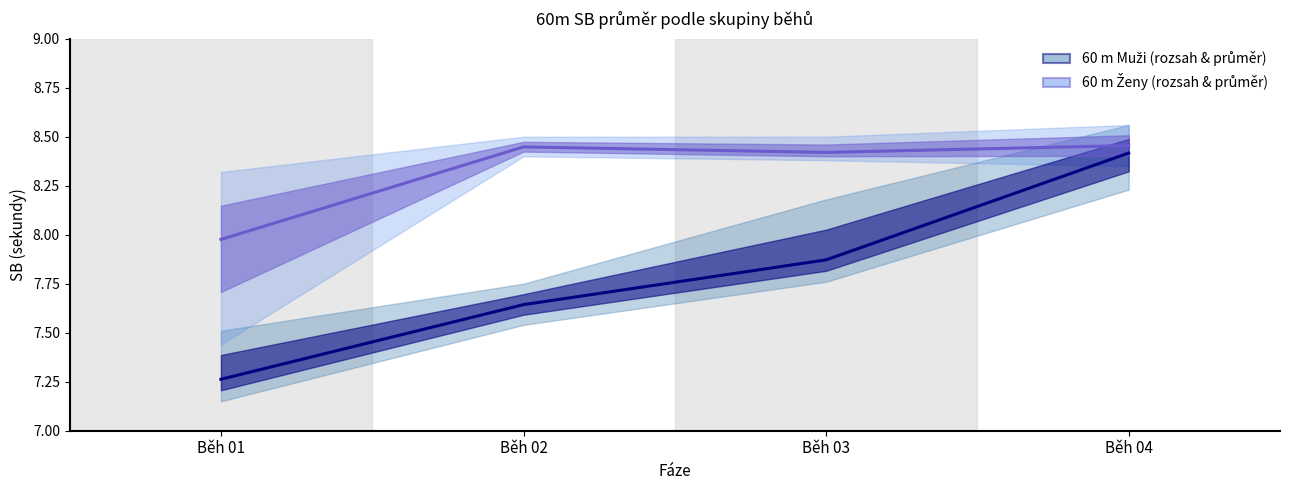

Reading left to right, list all the values displayed in this chart.

60 m Muži: Běh 01=7.3	Běh 02=7.6	Běh 03=7.9	Běh 04=8.4
60 m Ženy: Běh 01=8.0	Běh 02=8.4	Běh 03=8.4	Běh 04=8.5